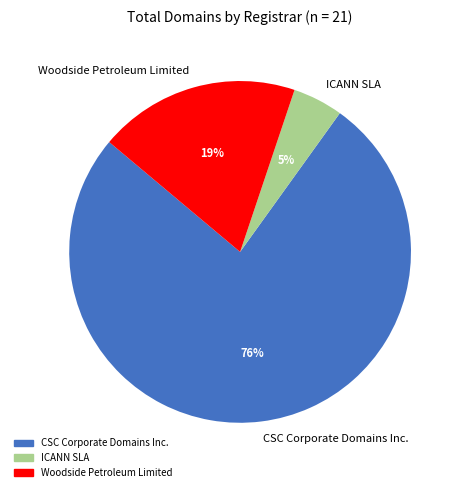

Rank the categories by value from highest to lowest.

CSC Corporate Domains Inc., Woodside Petroleum Limited, ICANN SLA